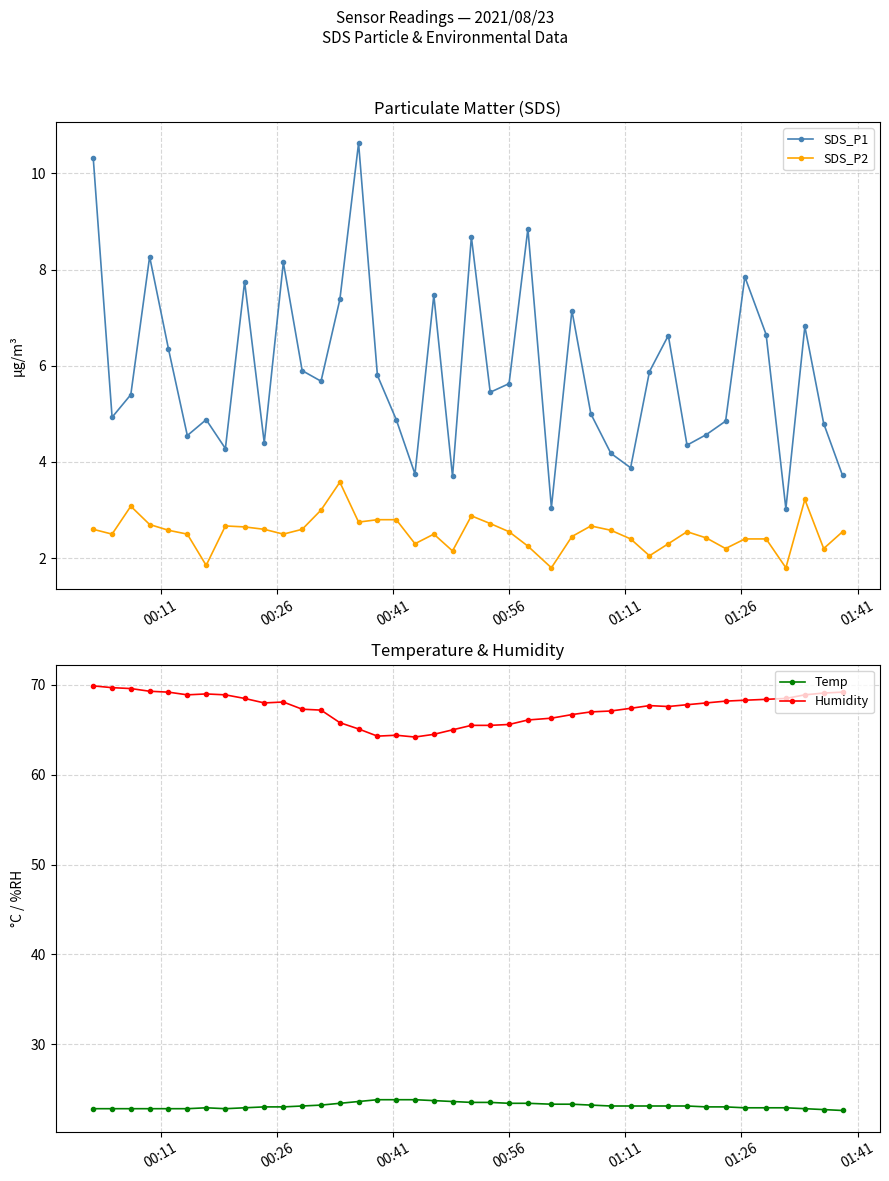

True or false: SDS_P2 has more than 2 points higher than both neighbors.

True